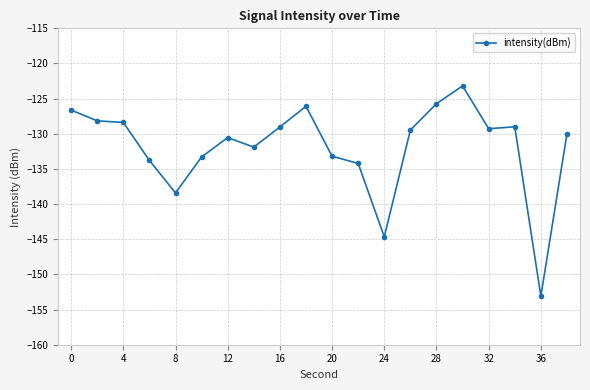

How many series are shown in this chart?

1